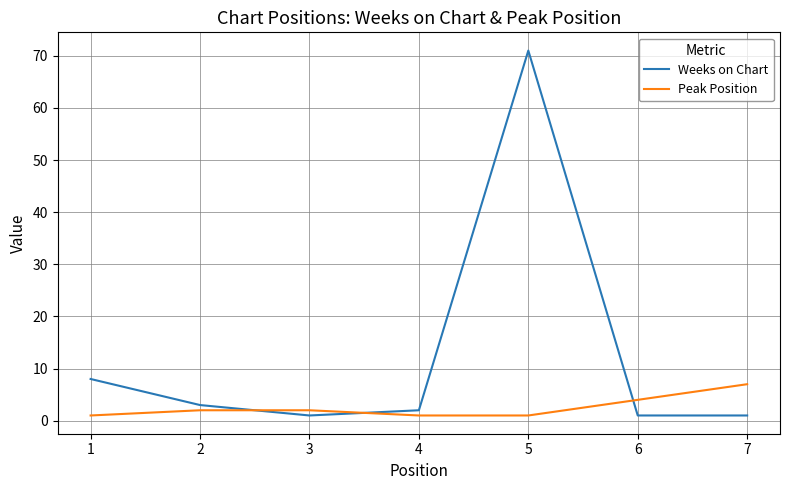

Between which two adjacent categories do Weeks on Chart and Peak Position first intersect?

2 and 3